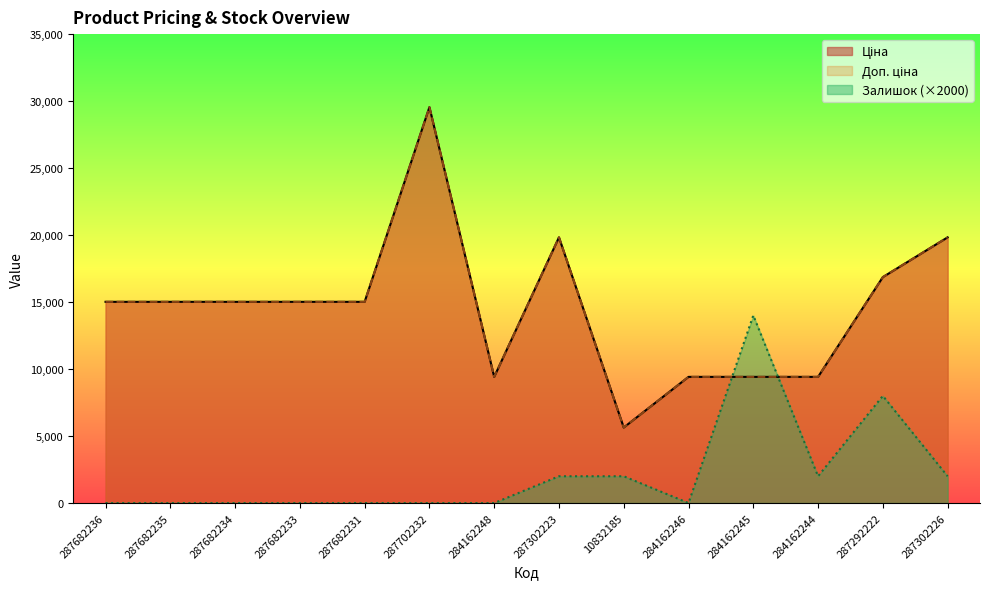

What is the difference between the highest and lowest values at 287292222?

8863.2